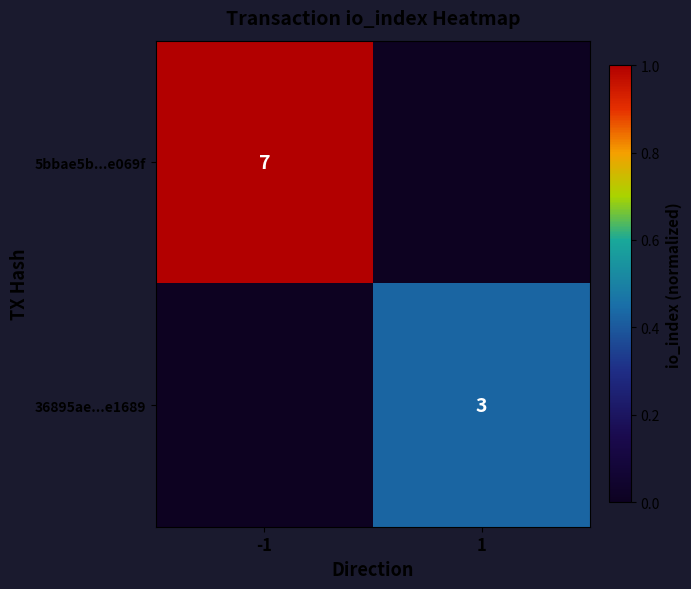

The 36895ae...e1689 series shows 3 at 1. True or false?

True